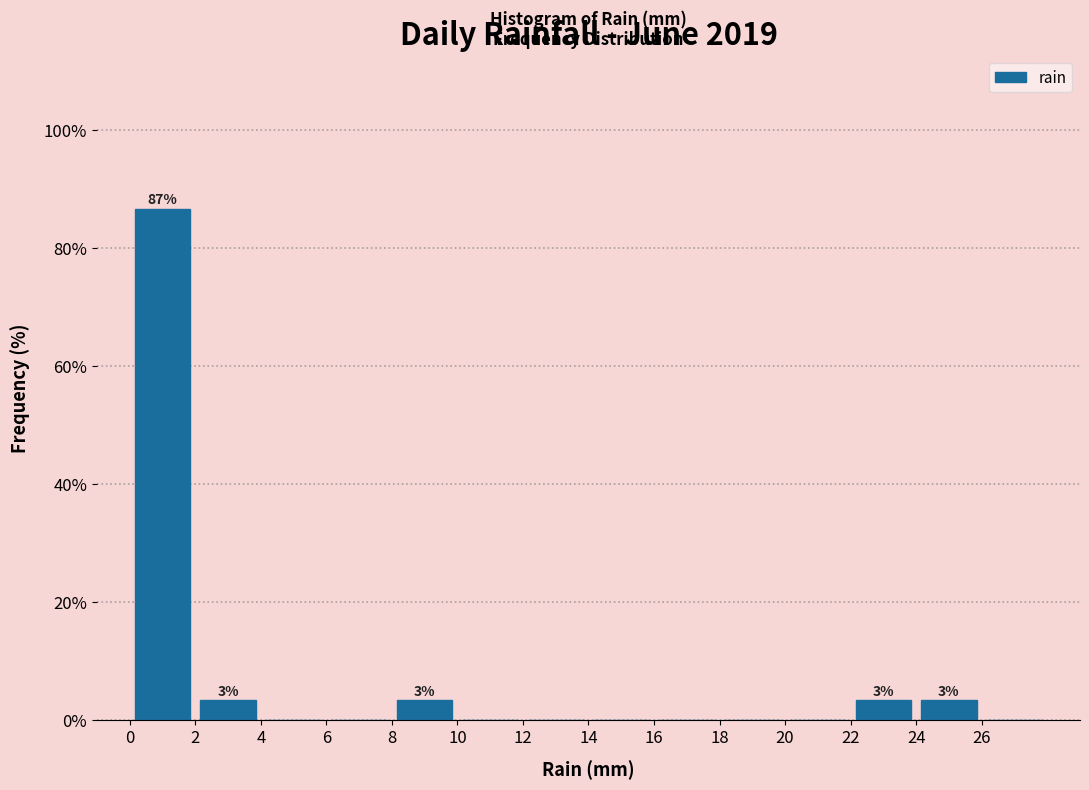

Over which range of the x-axis is the bar tallest?

0 to 2